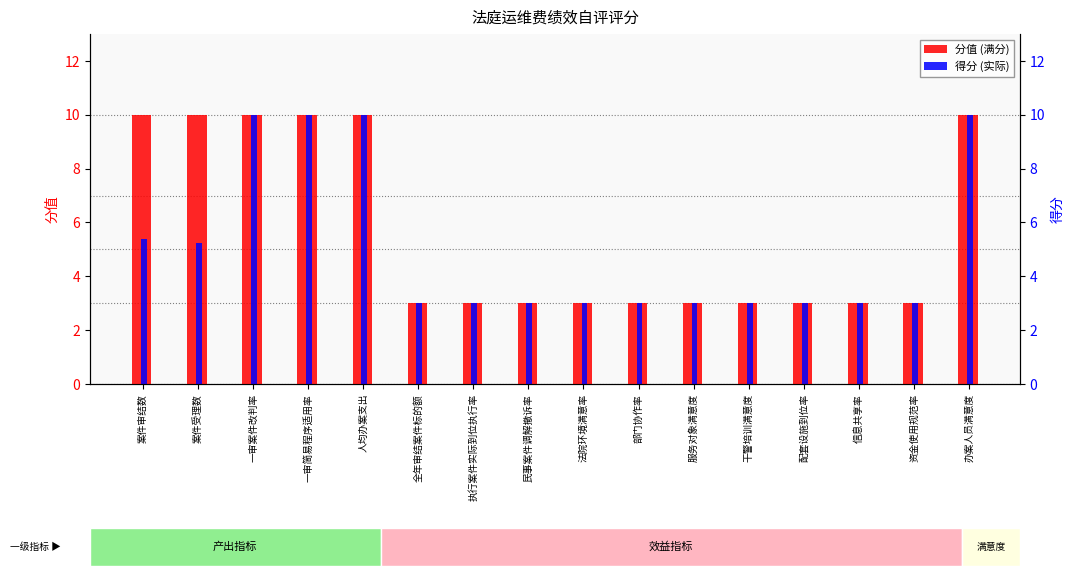

At which label is 分值 closest to 6?

全年审结案件标的额